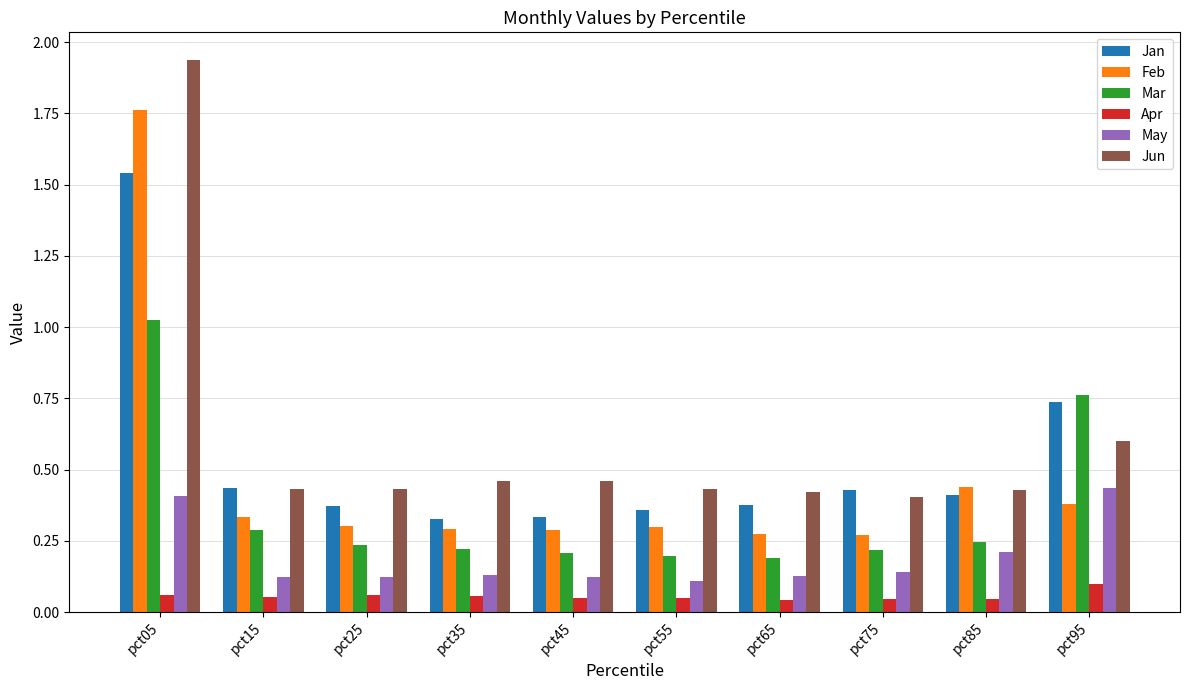

The value of Jun at pct85 is 0.7. True or false?

False